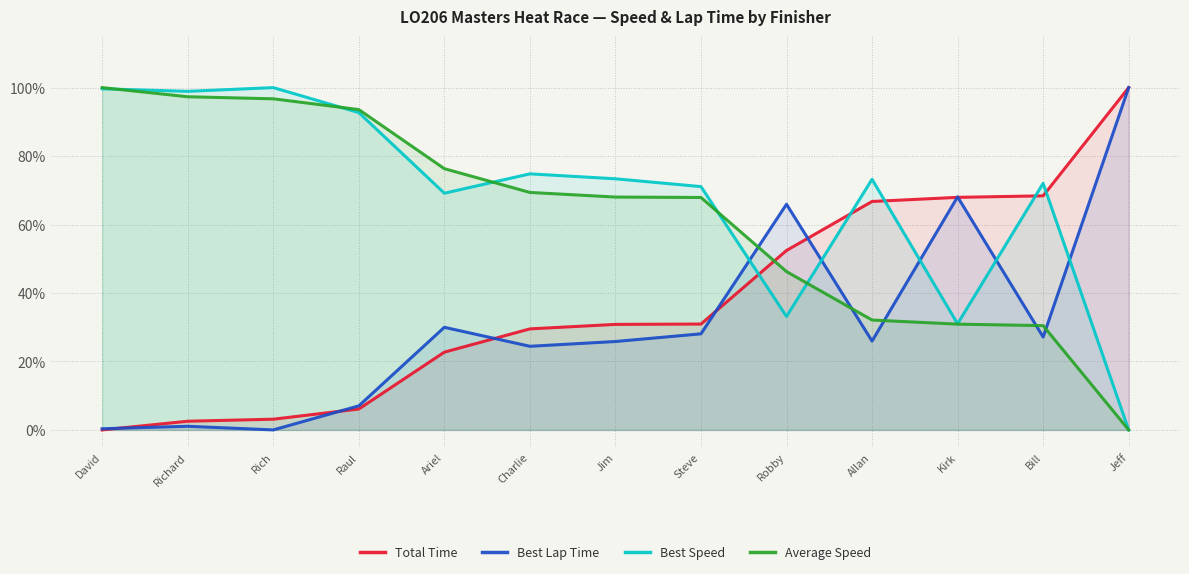

Which label corresponds to the largest value in the chart?

Jeff